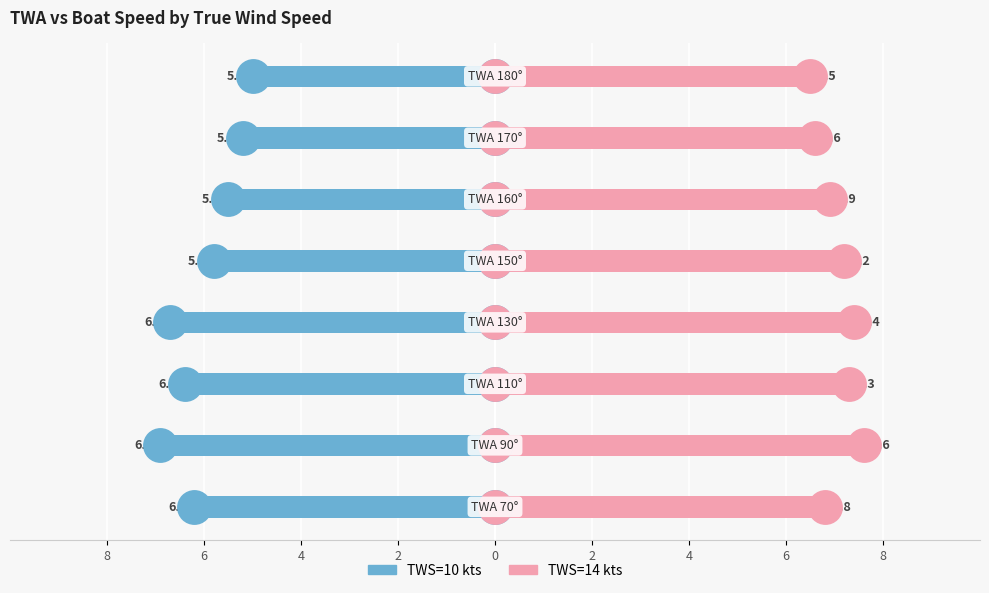

Which series contains the highest Y value?

TWS=14